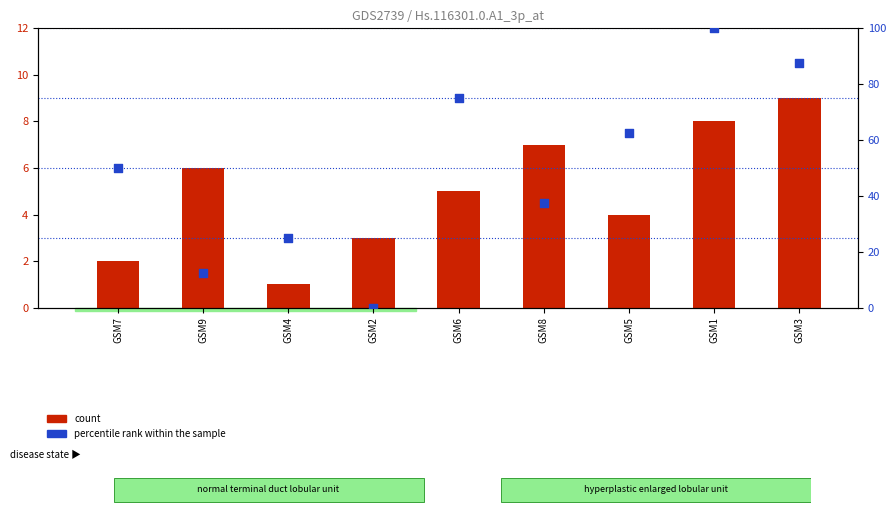

At which category is the sum across all series the highest?

GSM1